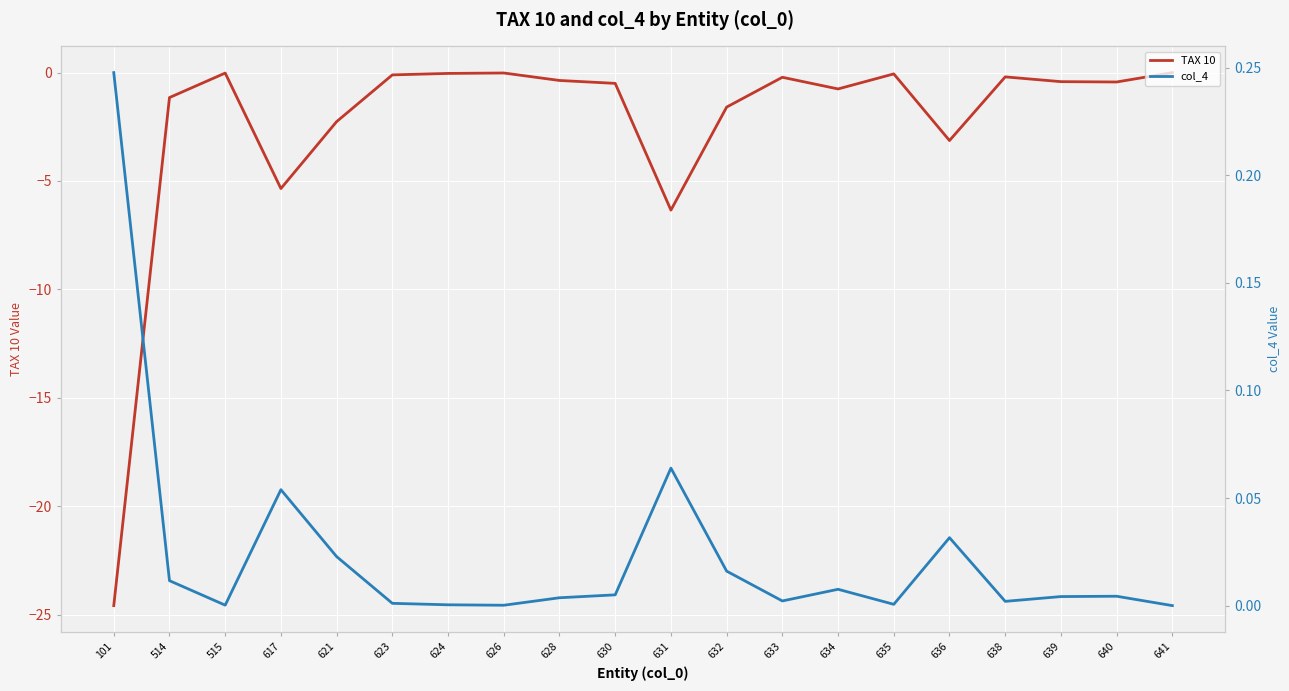

Where is the first local maximum for col_4?

617